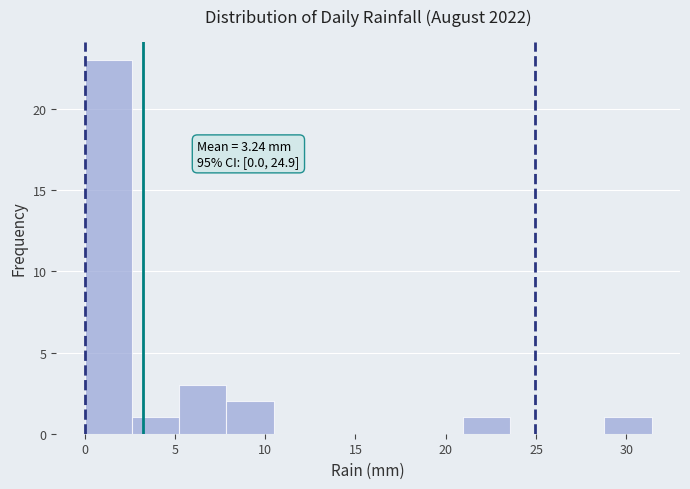

Which range on the x-axis has the tallest bar?

0.0 to 2.5